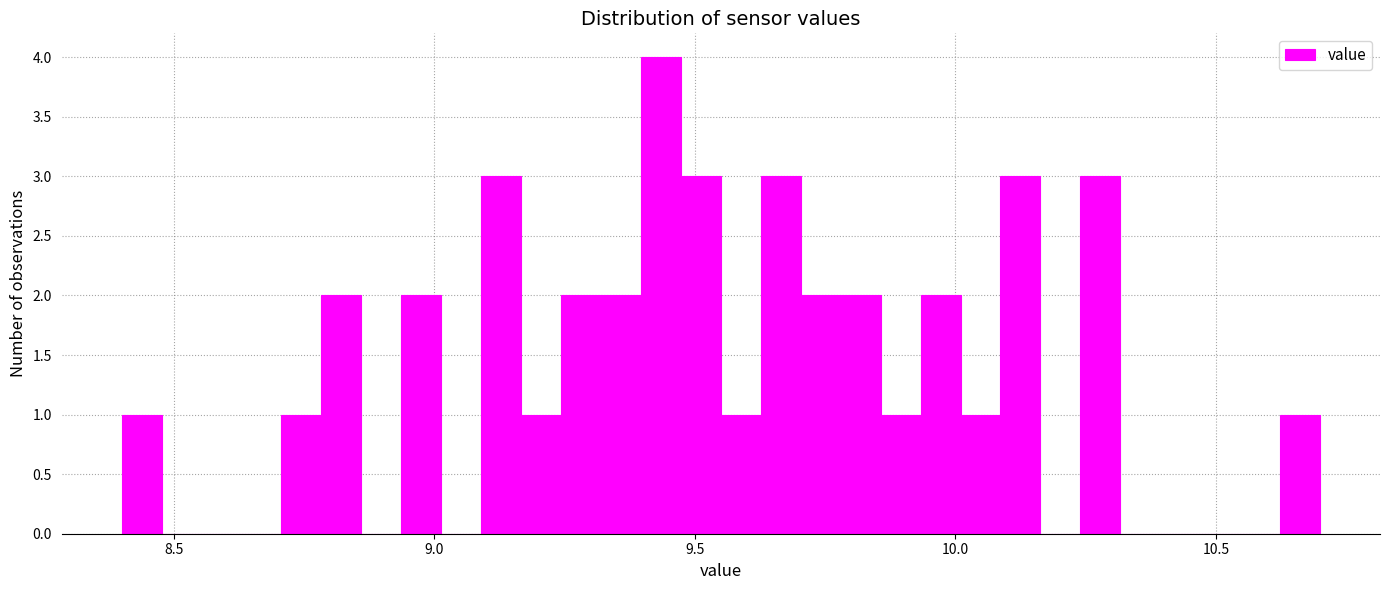

Around what value on the x-axis is the tallest bar? Give the approximate position of its centre, as read against the axis.

9.45